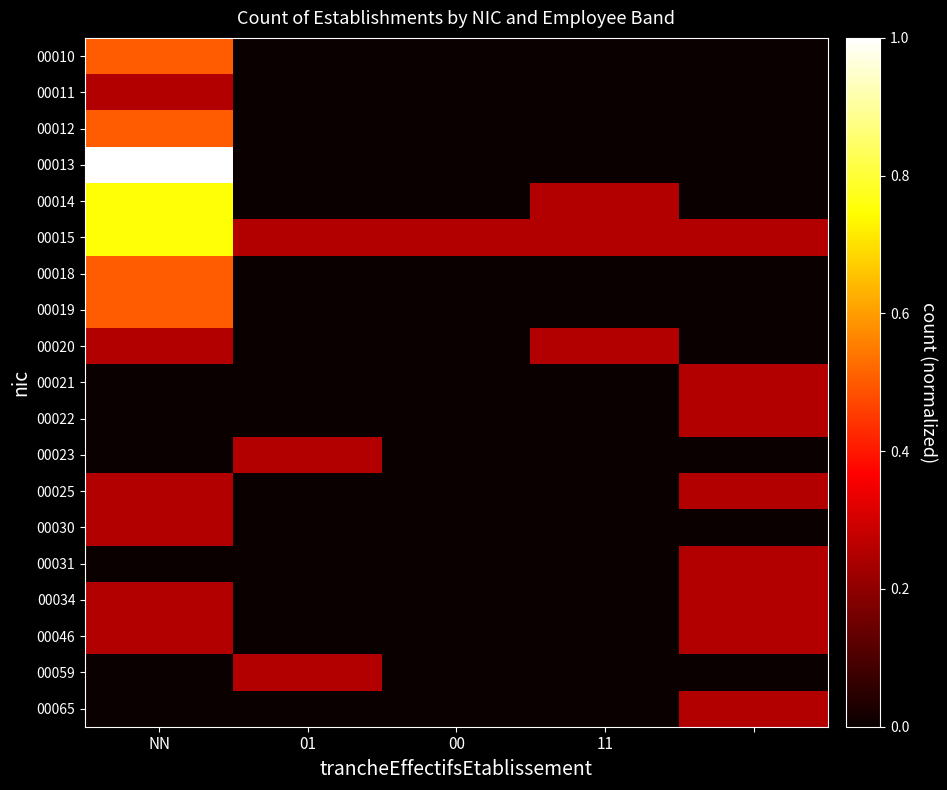

Reading right to left, transcribe all the data shown in this chart.

00010: 0.0	0.0	0.0	0.0	0.5
00011: 0.0	0.0	0.0	0.0	0.2
00012: 0.0	0.0	0.0	0.0	0.5
00013: 0.0	0.0	0.0	0.0	1.0
00014: 0.0	0.2	0.0	0.0	0.8
00015: 0.2	0.2	0.2	0.2	0.8
00018: 0.0	0.0	0.0	0.0	0.5
00019: 0.0	0.0	0.0	0.0	0.5
00020: 0.0	0.2	0.0	0.0	0.2
00021: 0.2	0.0	0.0	0.0	0.0
00022: 0.2	0.0	0.0	0.0	0.0
00023: 0.0	0.0	0.0	0.2	0.0
00025: 0.2	0.0	0.0	0.0	0.2
00030: 0.0	0.0	0.0	0.0	0.2
00031: 0.2	0.0	0.0	0.0	0.0
00034: 0.2	0.0	0.0	0.0	0.2
00046: 0.2	0.0	0.0	0.0	0.2
00059: 0.0	0.0	0.0	0.2	0.0
00065: 0.2	0.0	0.0	0.0	0.0